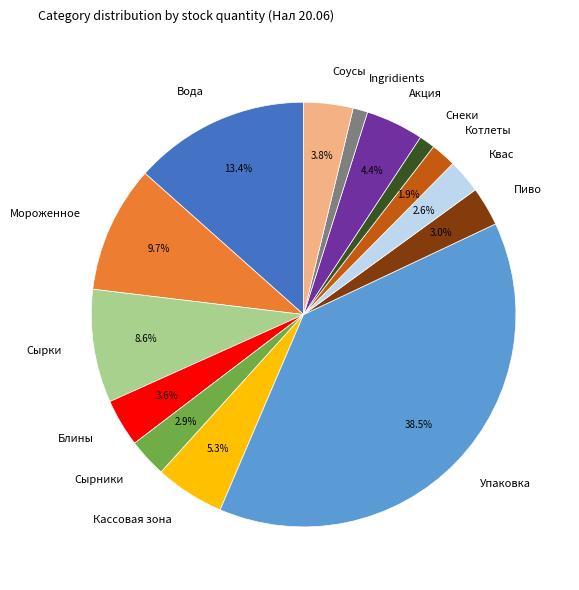

How much of the chart is everything except Сырки?

91.4%